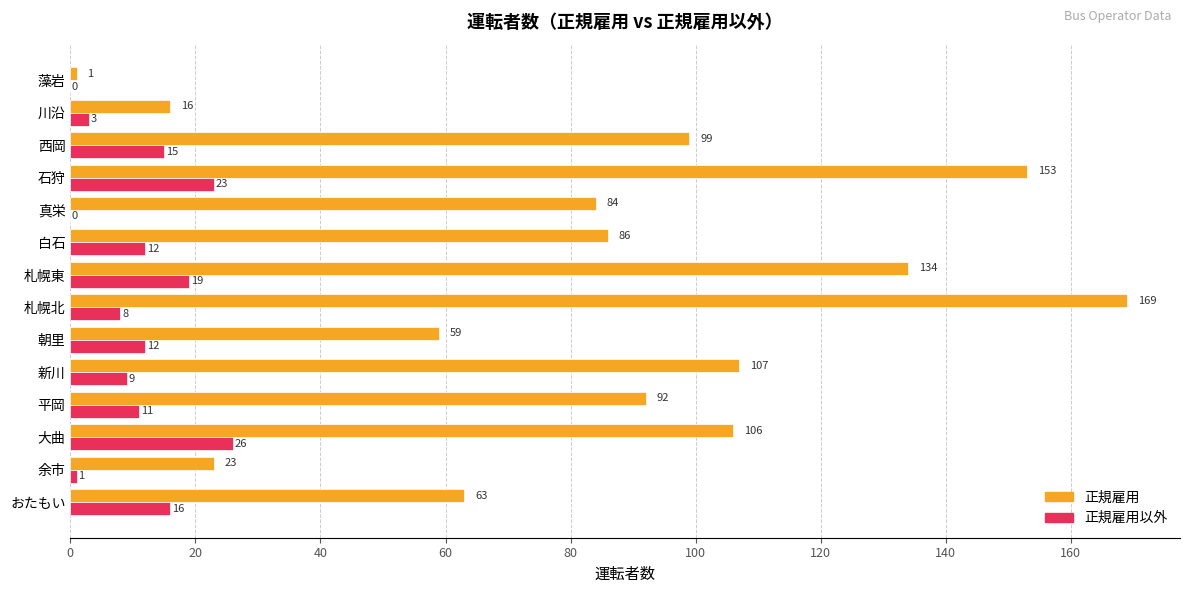

What is the average value of the 正規雇用以外 series?

11